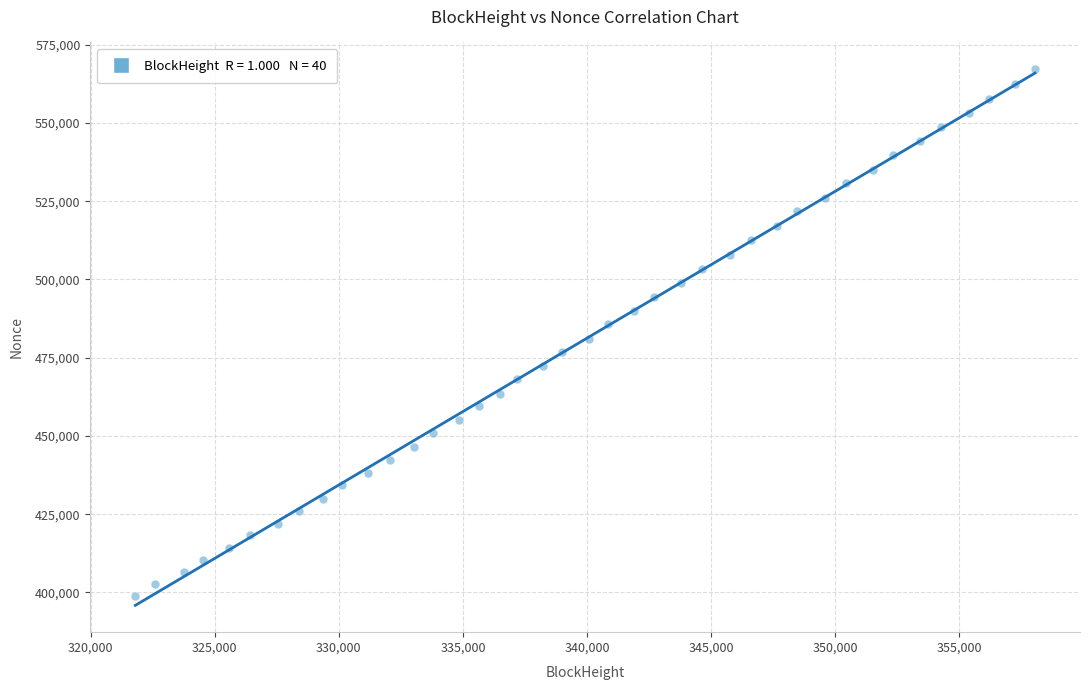

What is the range of X values (max minus min)?

36272